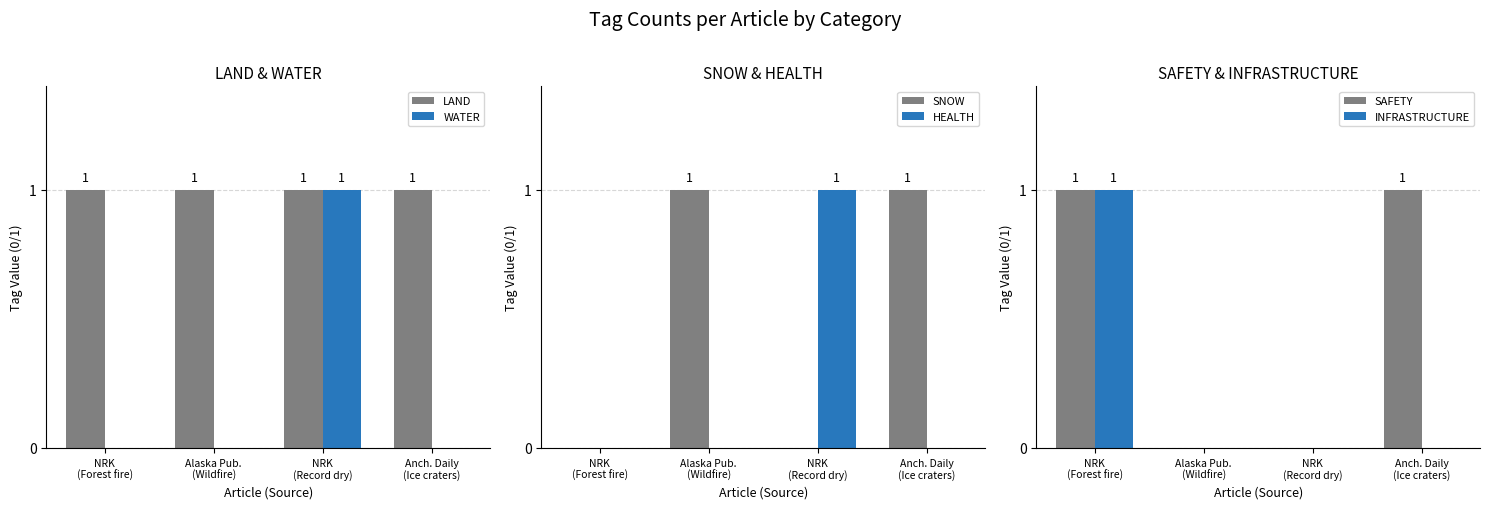

How many bars are there in each group?

6